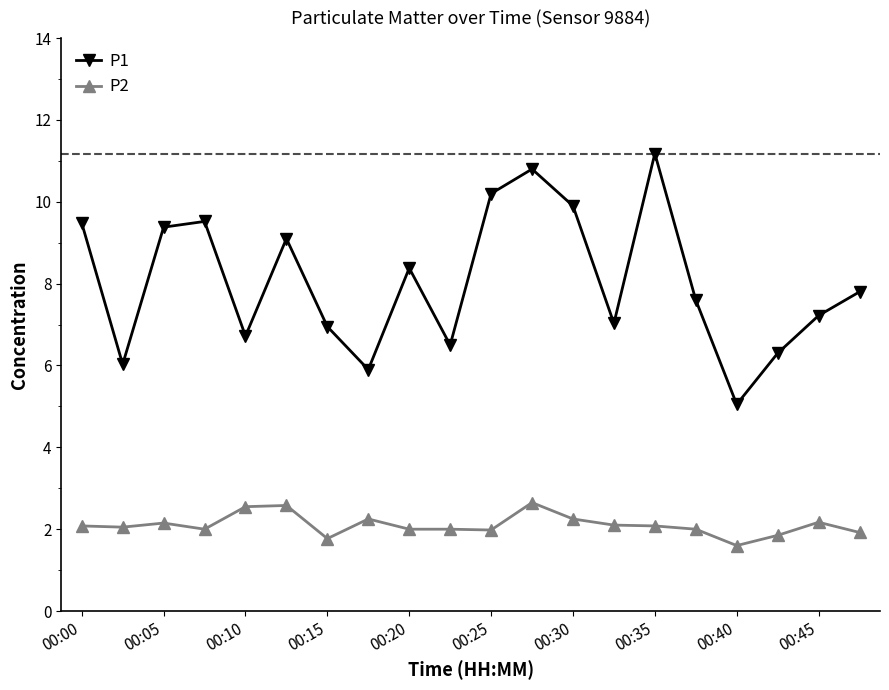

Count the number of data series in this chart.

2